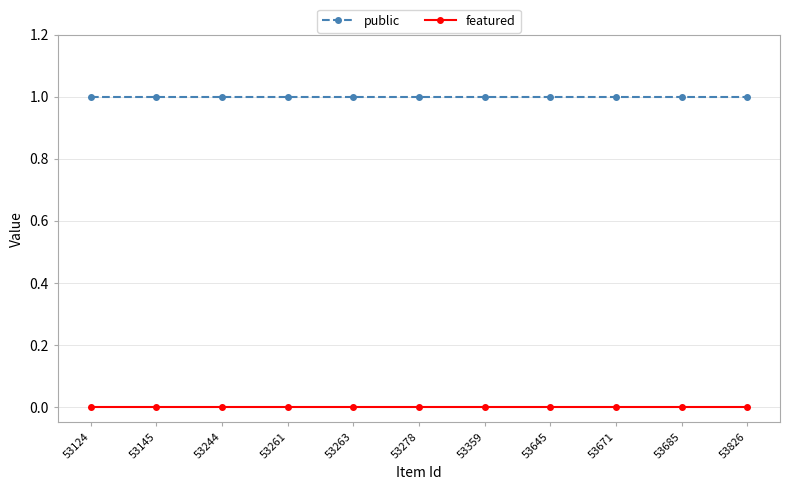

True or false: featured and public intersect in this chart.

False